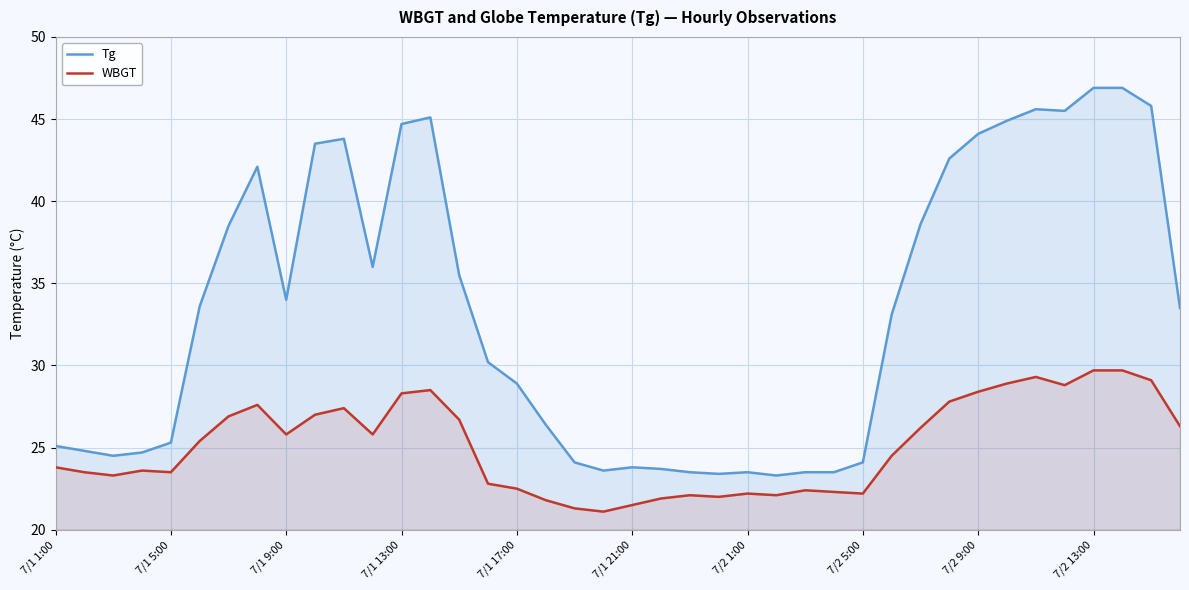

Count the number of categories in the chart.

40